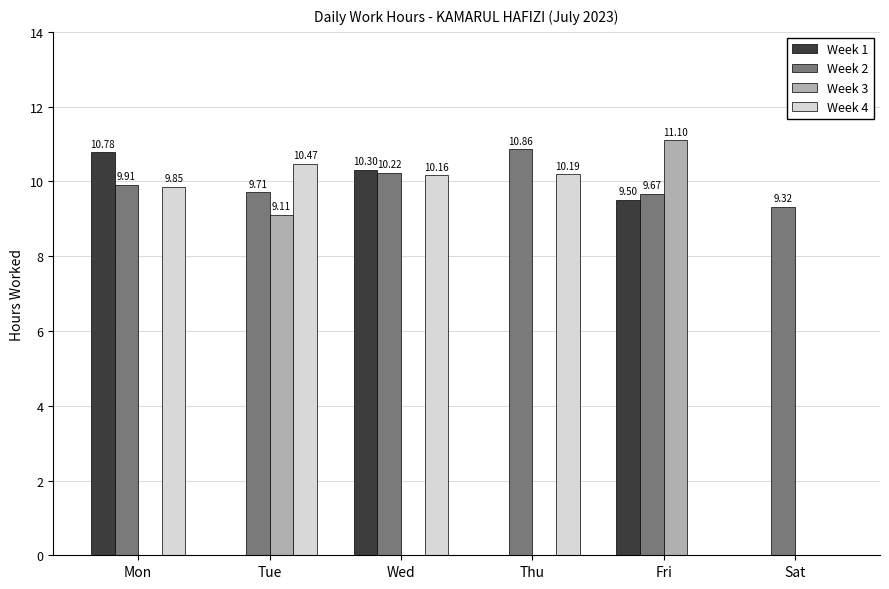

What is the sum of the Week 2 values at Thu and Fri?

20.5